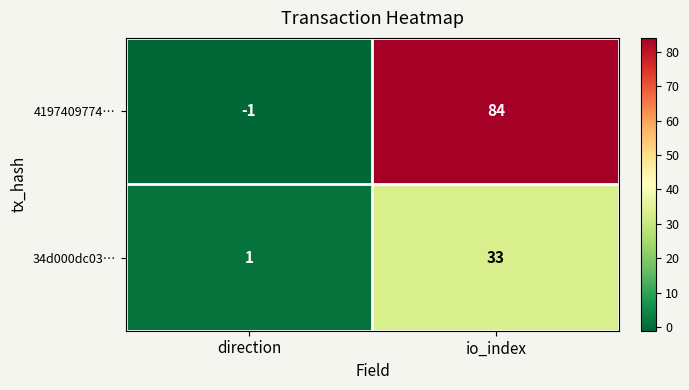

At which label is 4197409774… closest to 41?

direction